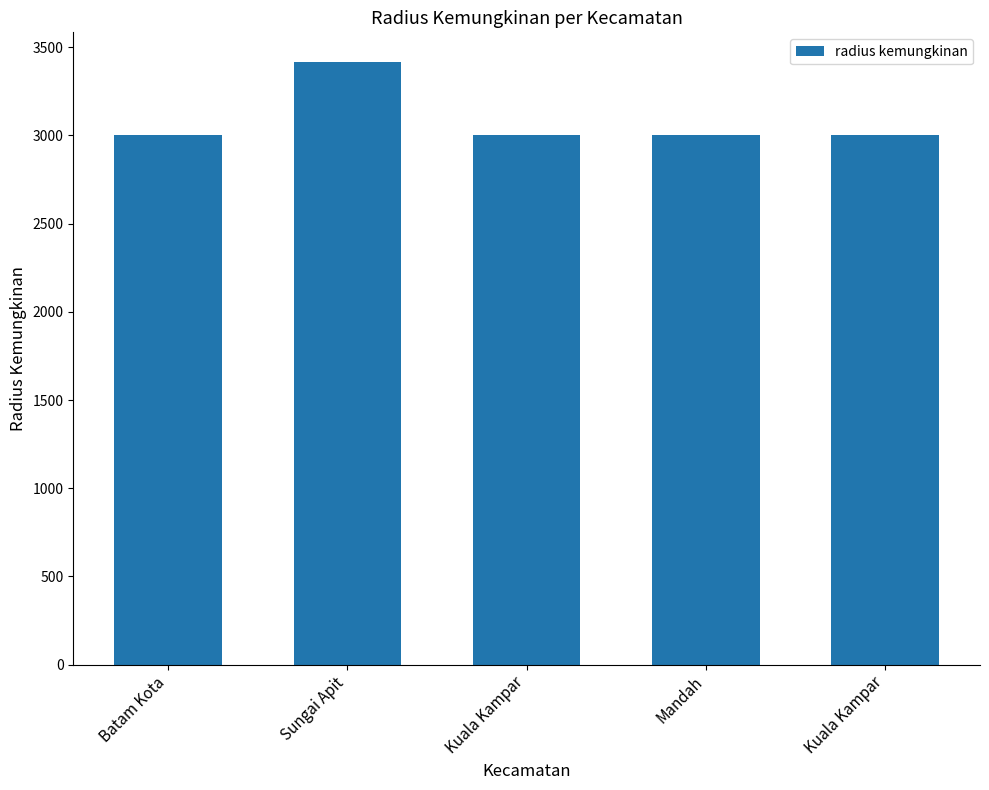

Is it true that the value at Mandah is 3000?

True